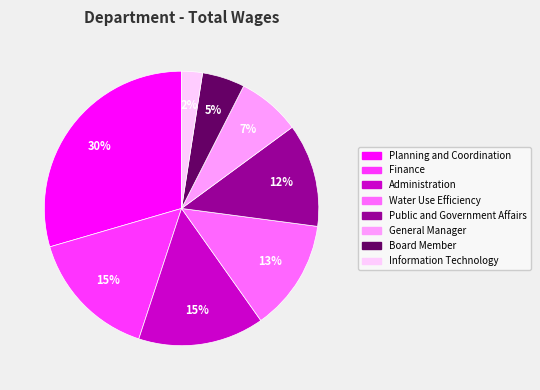

Is the sum of Planning and Coordination and Information Technology greater than half?

No